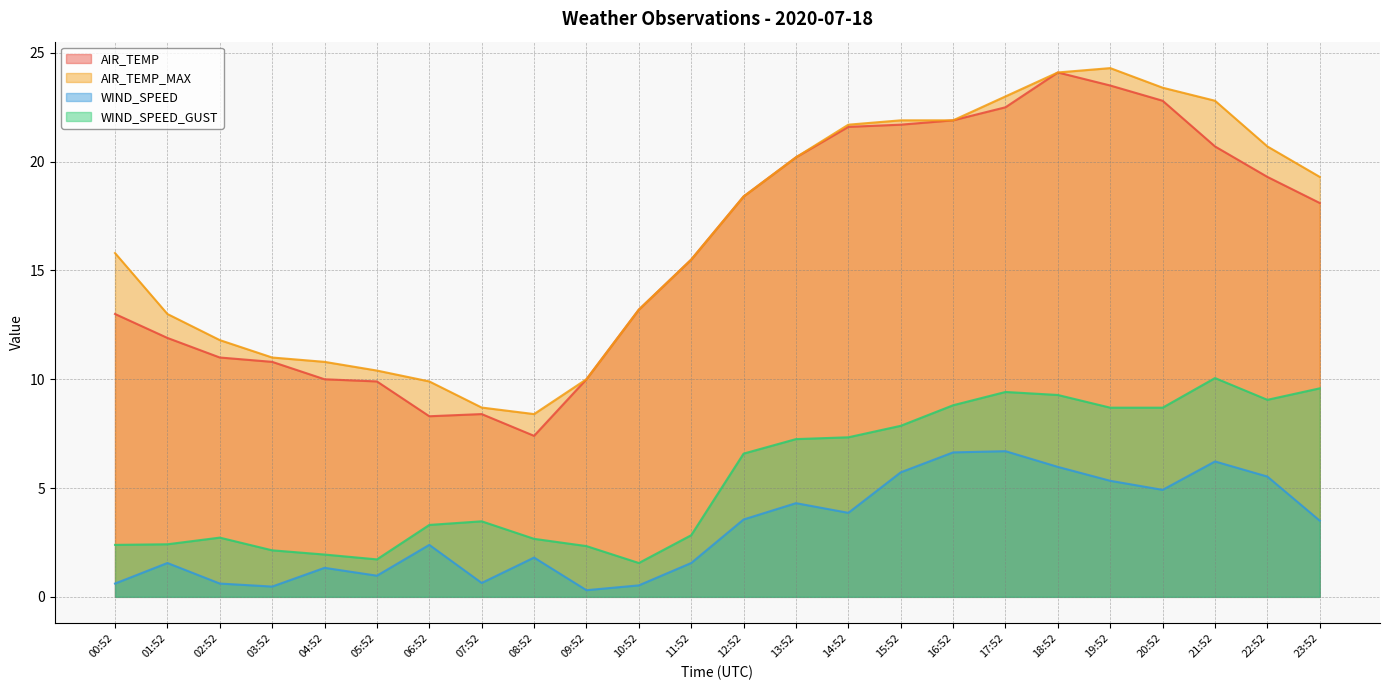

At which category does the chart reach its minimum across all series?

09:52